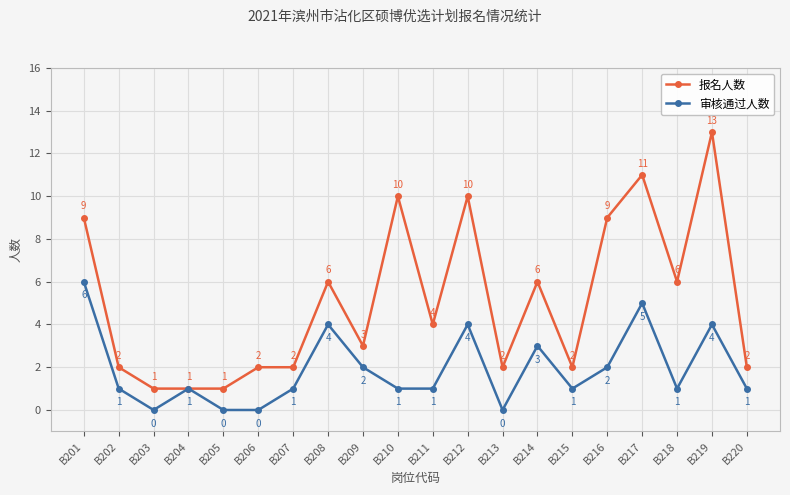

Is the value of 报名人数 at B220 greater than the value of 审核通过人数 at B214?

No